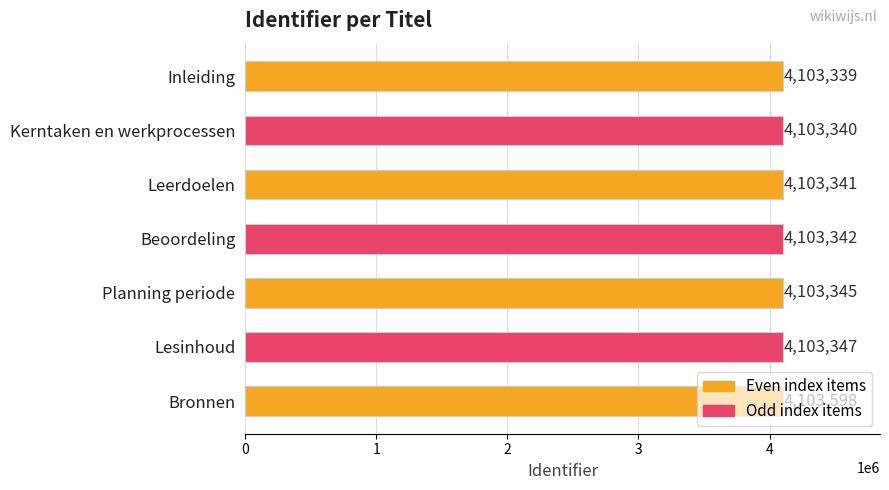

What is the smallest value displayed?

4103339